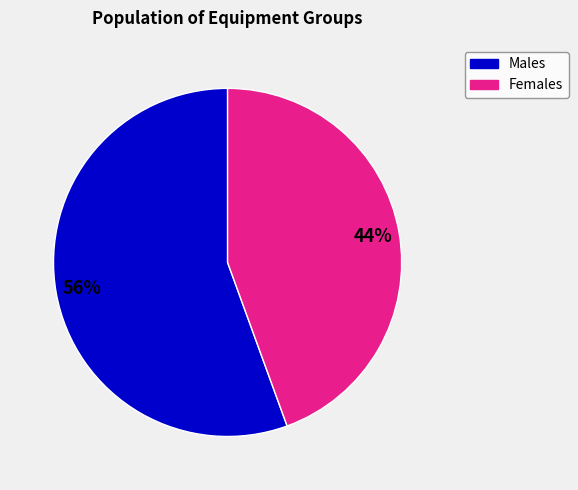

To the nearest percent, what is the average slice percentage?

50%